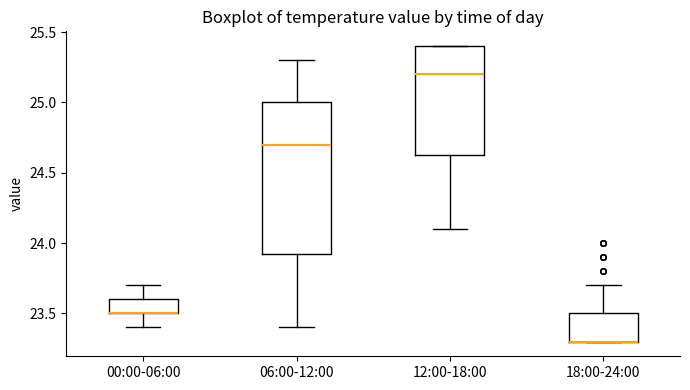

Reading left to right, read every box against the y-axis: the position of its median line, the range the box covers, and the ends of its whiskers. The values are not printed on the chart, so give them approximately, as read against the axis.

00:00-06:00: median 23.50 (drawn on the box's lower edge), box 23.50 to 23.60, whiskers 23.40 to 23.70
06:00-12:00: median 24.70, box 23.95 to 25.00, whiskers 23.40 to 25.30
12:00-18:00: median 25.20, box 24.65 to 25.40, whiskers 24.10 to 25.40
18:00-24:00: median 23.30 (drawn on the box's lower edge), box 23.30 to 23.50, whiskers 23.30 to 23.70